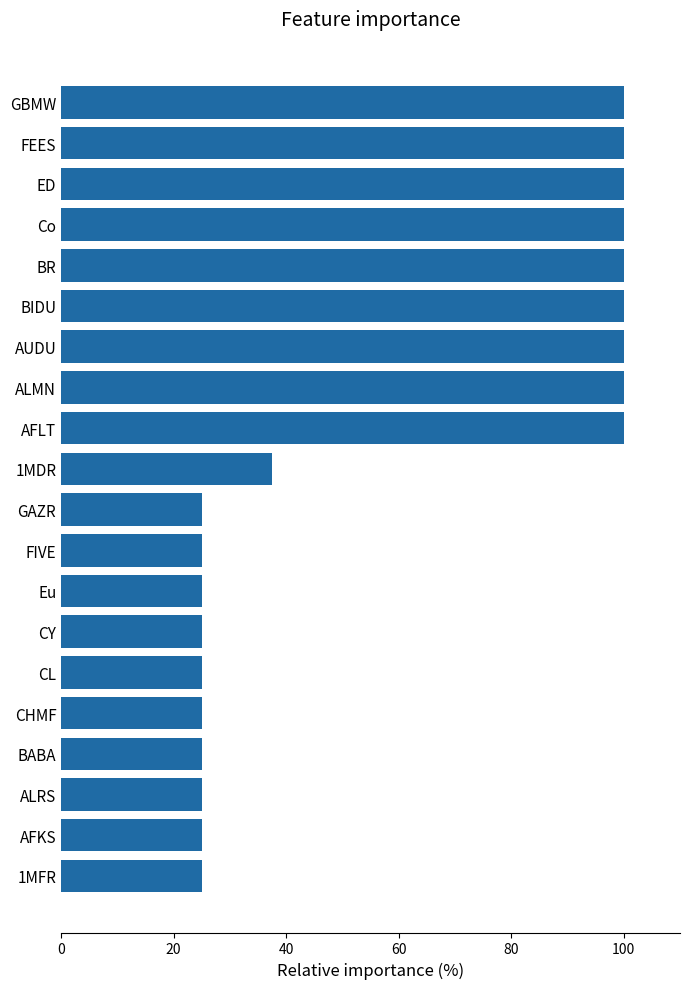

Reading top to bottom, extract all data points from this chart.

100.0	100.0	100.0	100.0	100.0	100.0	100.0	100.0	100.0	37.5	25.0	25.0	25.0	25.0	25.0	25.0	25.0	25.0	25.0	25.0